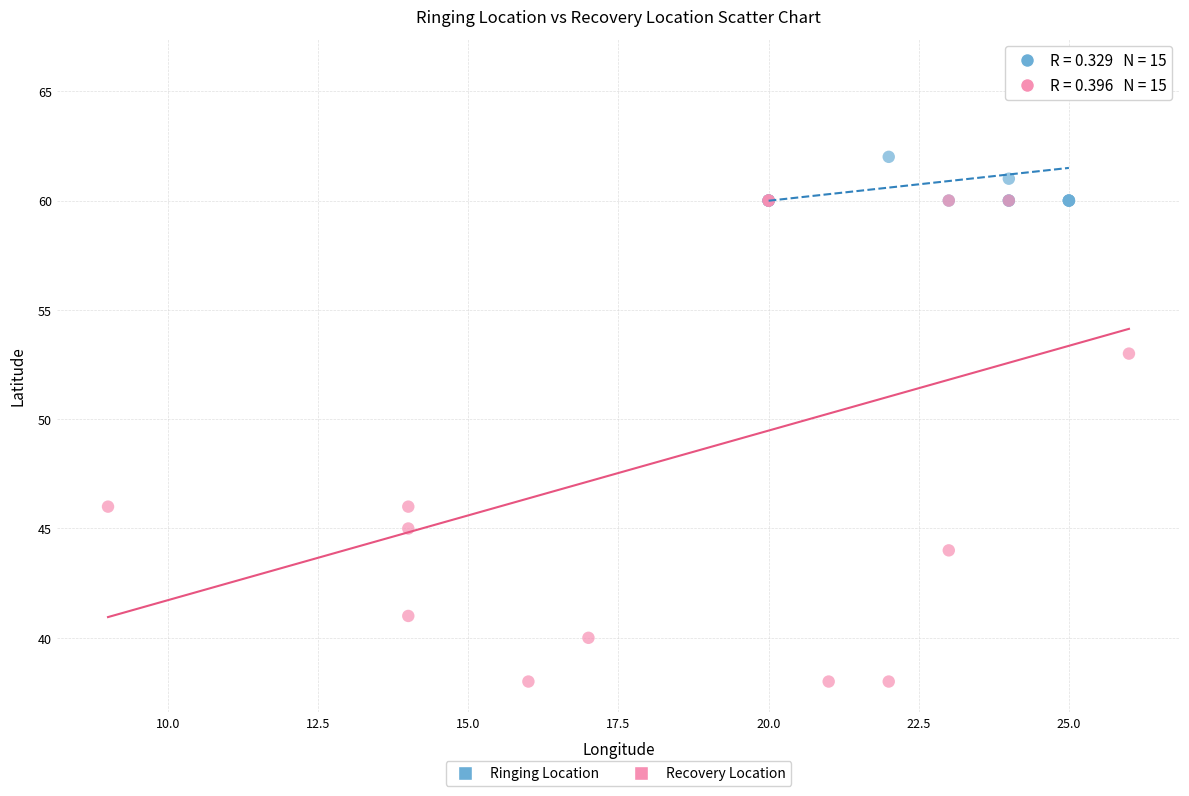

Which series reaches the minimum Y coordinate?

Recovery Location